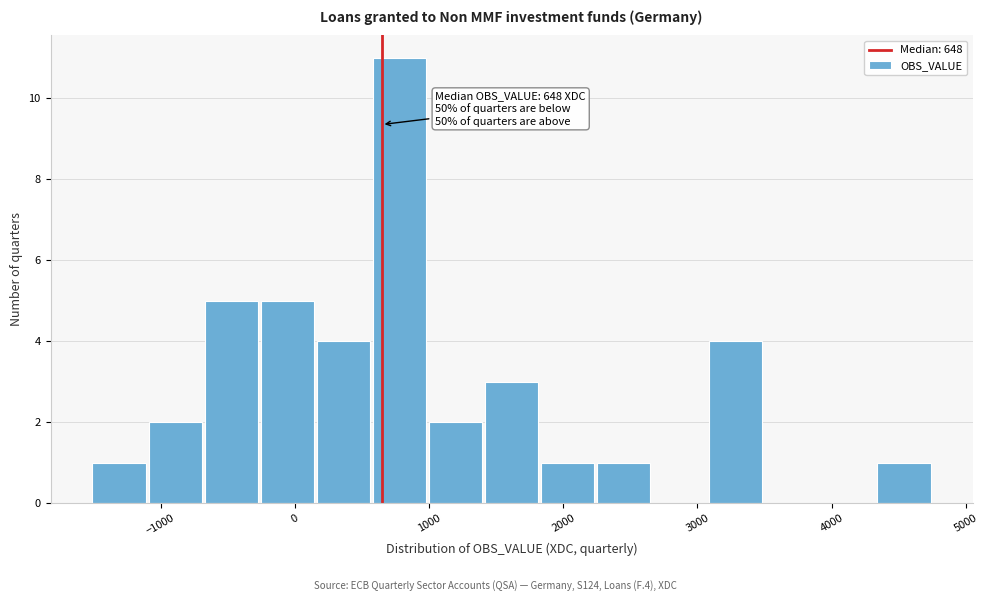

Over which range of the x-axis is the bar tallest?

600 to 1000